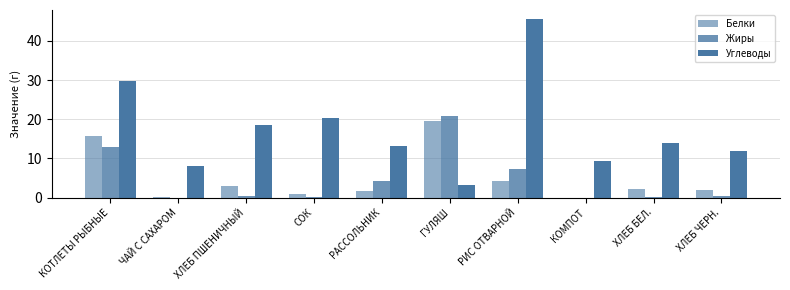

What is the value of the Белки bar at the 2nd from the left?

0.2